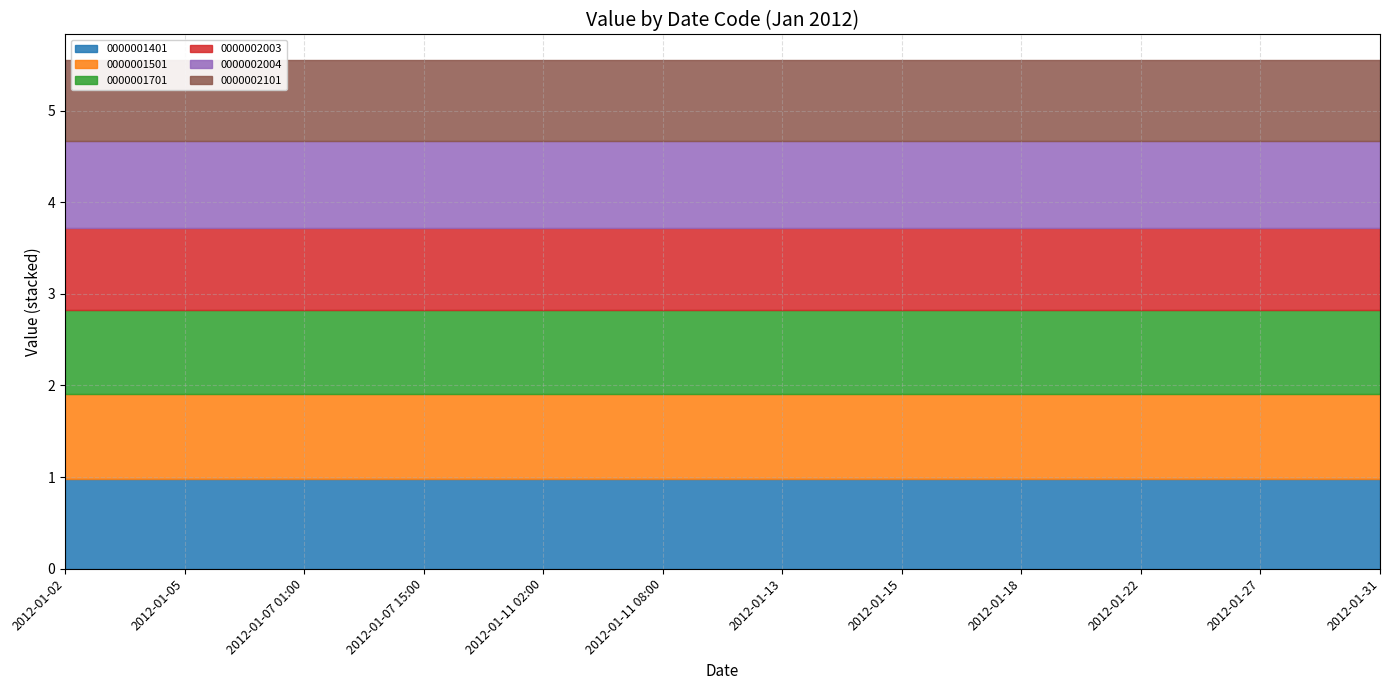

What is the sum of all 0000002003 values?

10.7